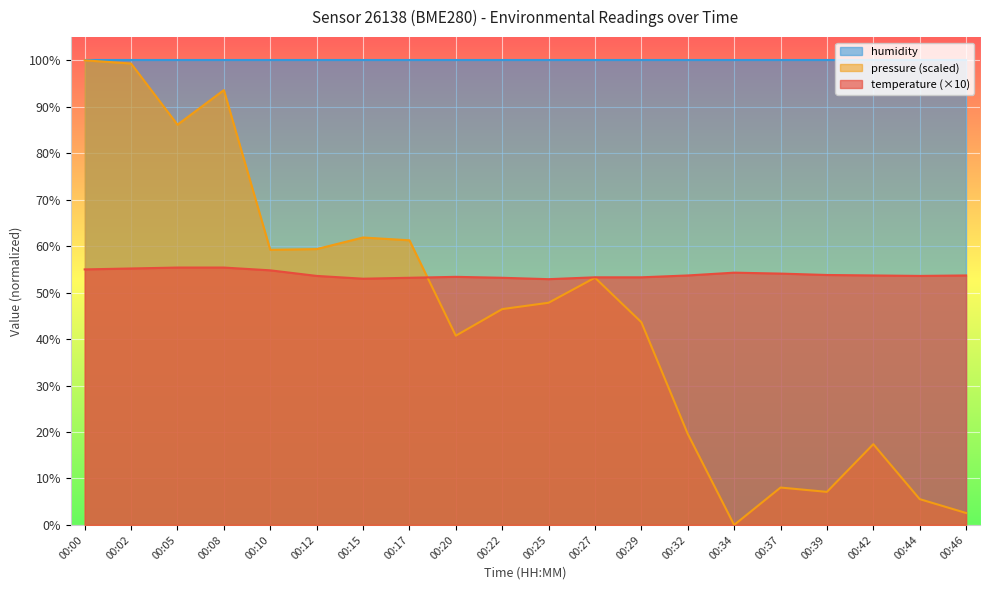

How many values in the pressure_norm series are below 47?

10